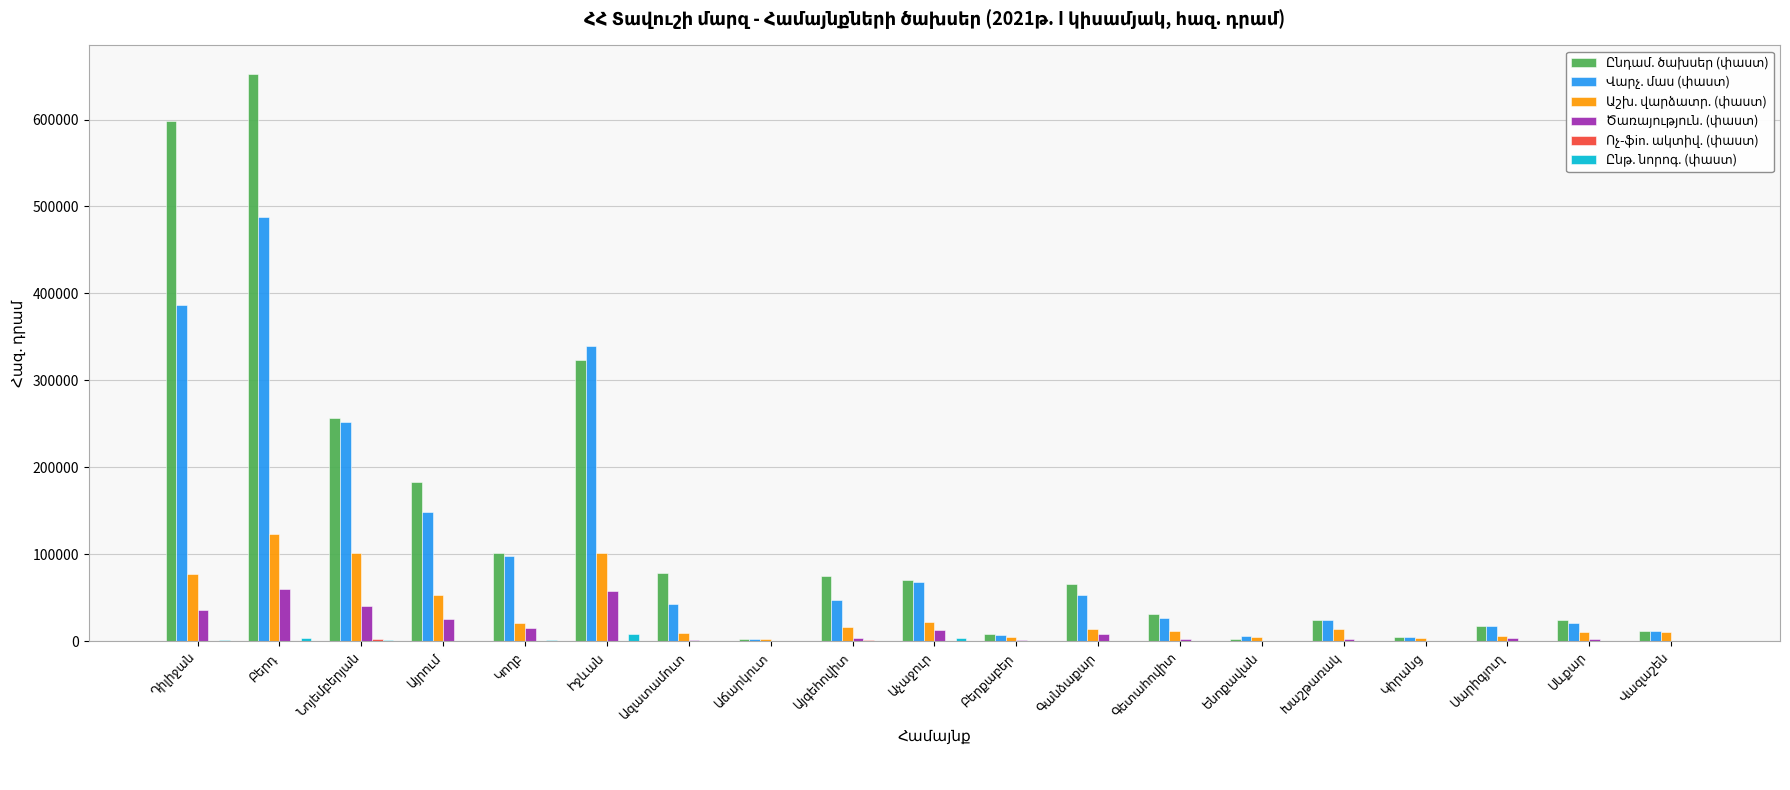

Reading right to left, extract all data points from this chart.

Ընդամ. ծախսեր (փաստ): 11847.1	24017.5	17358.3	5233.6	24675.3	2350.6	31918.8	66045.7	8019.9	70596.4	74890.3	2439.1	78283.1	323705.6	101056.0	182726.8	257254.5	652606.4	598604.9
Վարչ. մաս (փաստ): 11847.1	21474.5	17881.8	4810.6	24673.6	5970.5	27129.8	53268.6	7644.9	68023.8	48067.6	2710.1	42838.9	339298.8	98444.5	148784.5	251696.1	487594.7	387123.2
Աշխ. վարձատր. (փաստ): 10496.8	11178.5	5721.8	4138.8	13794.8	5394.7	11492.2	14232.5	5255.5	22362.4	16362.9	2664.0	10057.6	101102.3	21327.9	52794.1	101038.9	122846.7	77546.6
Ծառայություն. (փաստ): 171.0	2181.0	3842.5	492.7	3126.8	249.9	2812.6	8528.4	1042.3	13092.7	3839.4	16.2	1775.8	57462.1	14757.0	26014.8	40816.3	59630.0	36135.9
Ոչ-ֆin. ակտիվ. (փաստ): 0.0	240.0	240.5	179.1	252.0	130.9	381.0	3.0	106.8	0.0	1576.6	29.9	106.9	288.4	210.8	506.3	2146.5	471.4	906.8
Ընթ. նորոգ. (փաստ): 0.0	83.0	0.0	0.0	796.2	0.0	0.0	37.5	337.1	3881.2	0.0	4.0	46.0	8320.4	1993.2	523.9	2048.9	3512.2	1025.8